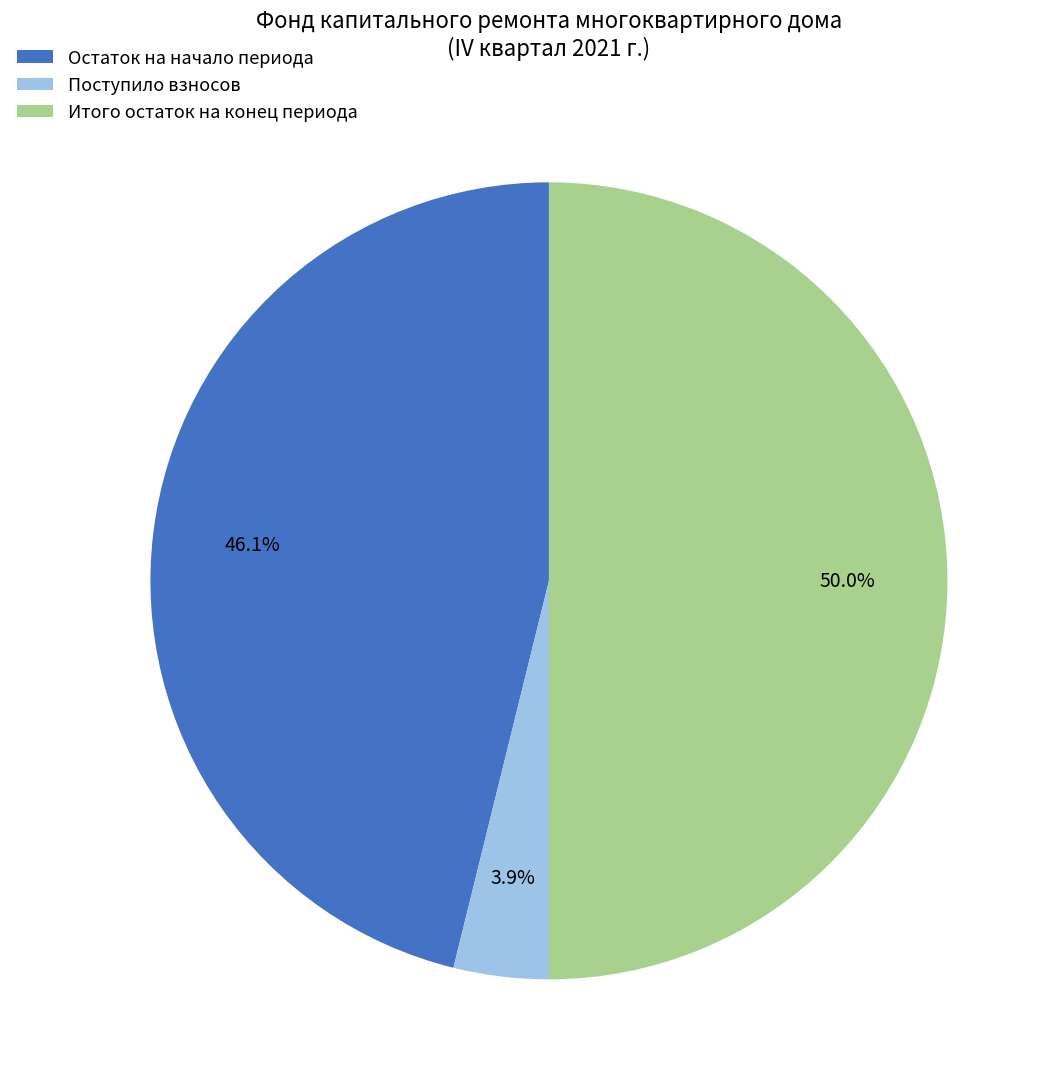

What is the largest slice in the pie chart?

Итого остаток на конец периода